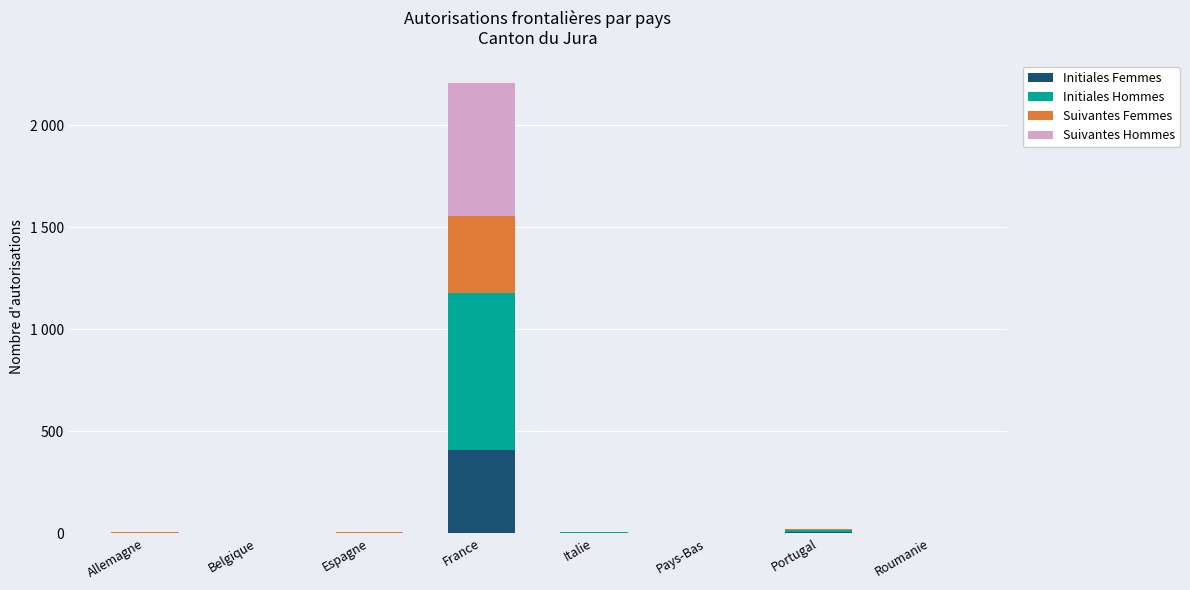

Which has a higher value, Belgique or Pays-Bas?

Belgique